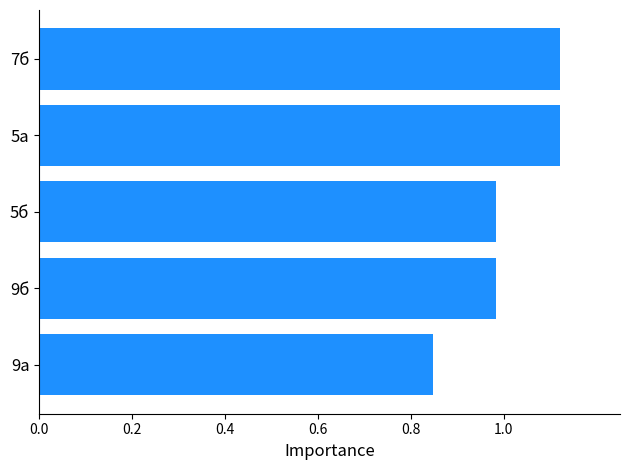

What is the sum of the values at 9б and 7б?

2.1